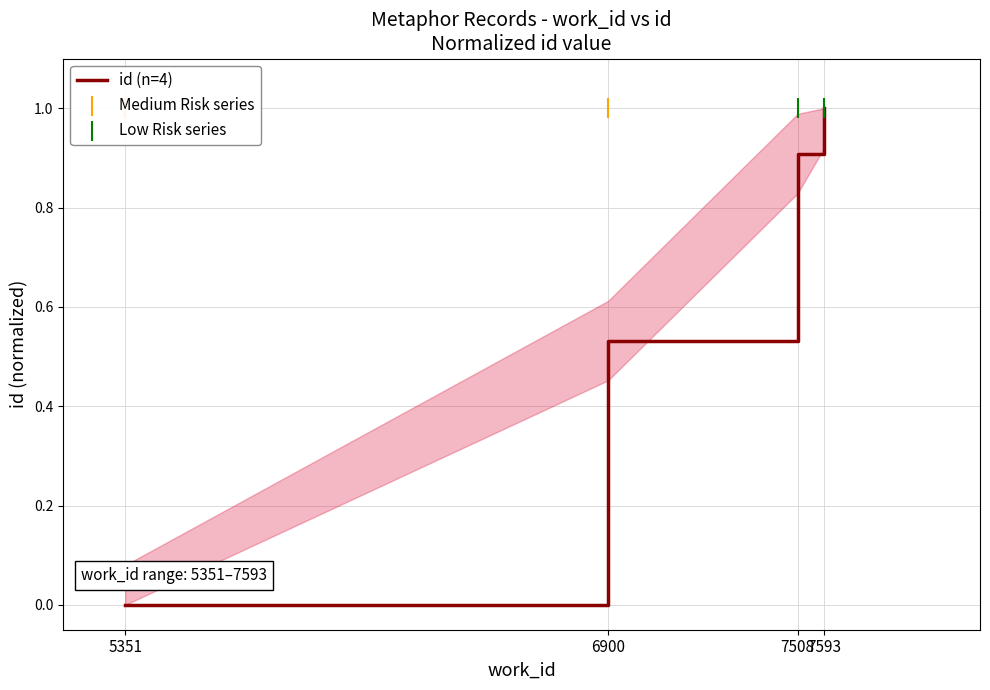

What is the change in value from 7508 to 7593?

+0.1